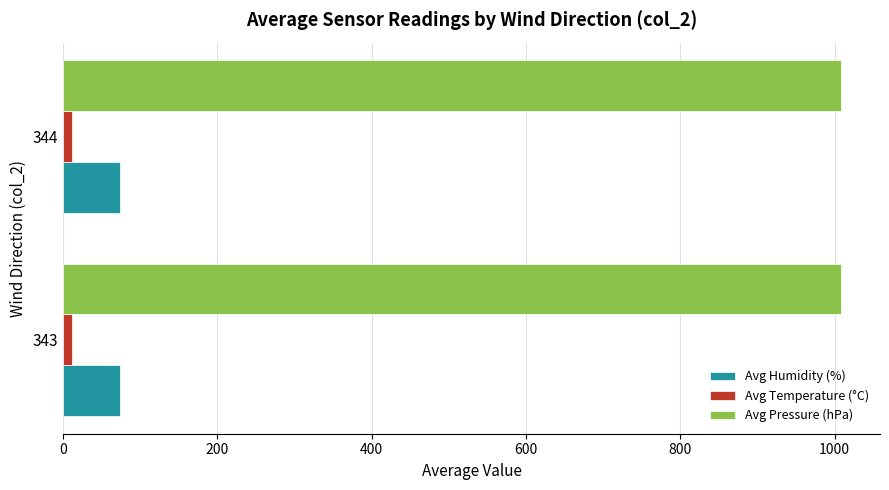

What is the sum of all Avg Temperature (°C) values?

22.3